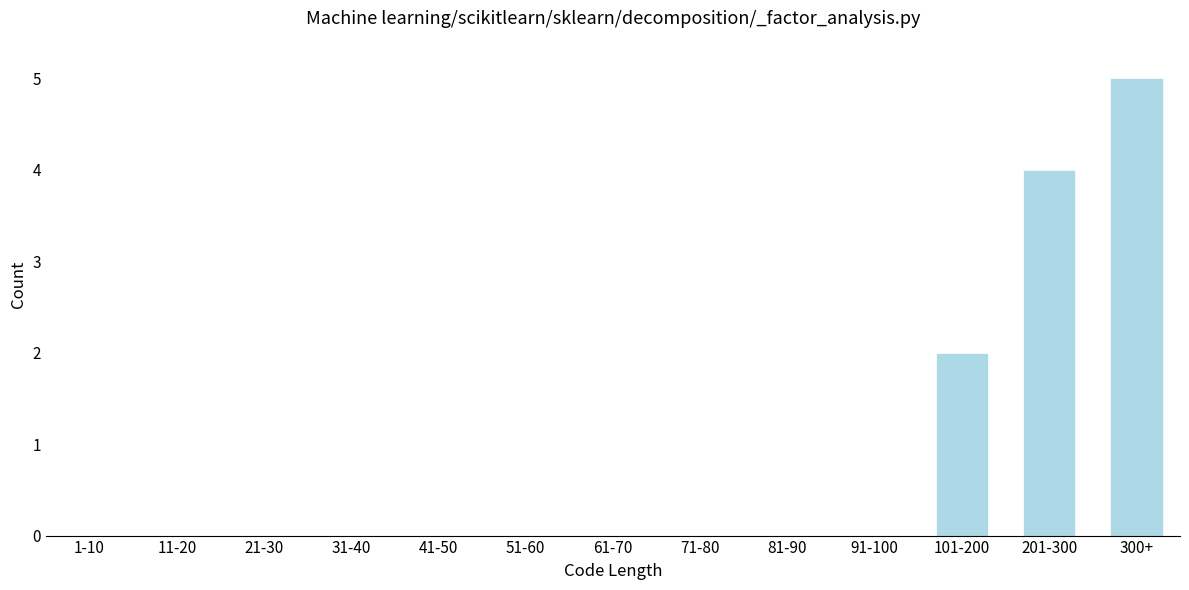

Reading right to left, what are all the values shown in this chart?

300+=5	201-300=4	101-200=2	91-100=0	81-90=0	71-80=0	61-70=0	51-60=0	41-50=0	31-40=0	21-30=0	11-20=0	1-10=0